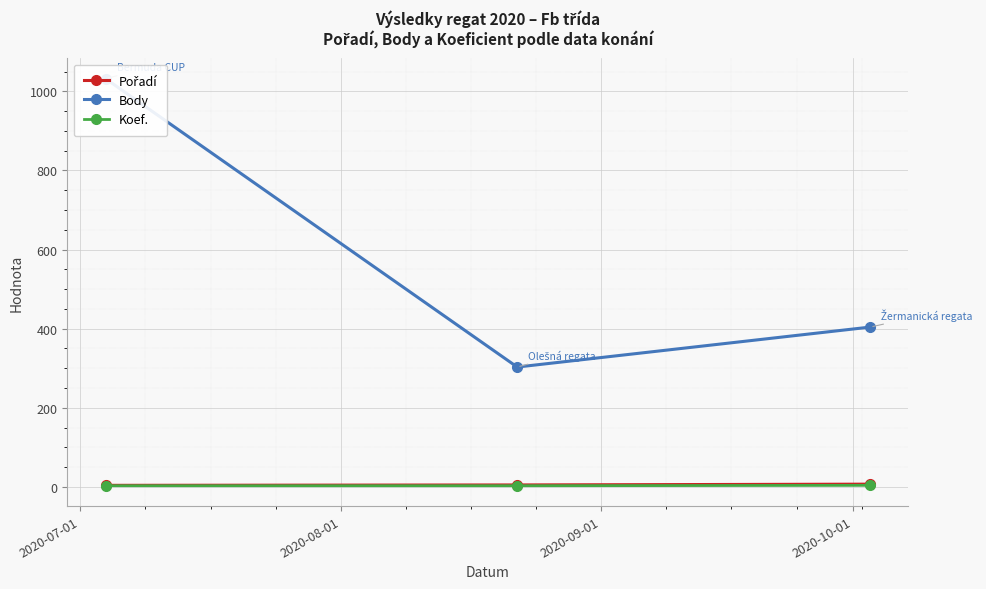

What is the average value of the Koef. series?

3